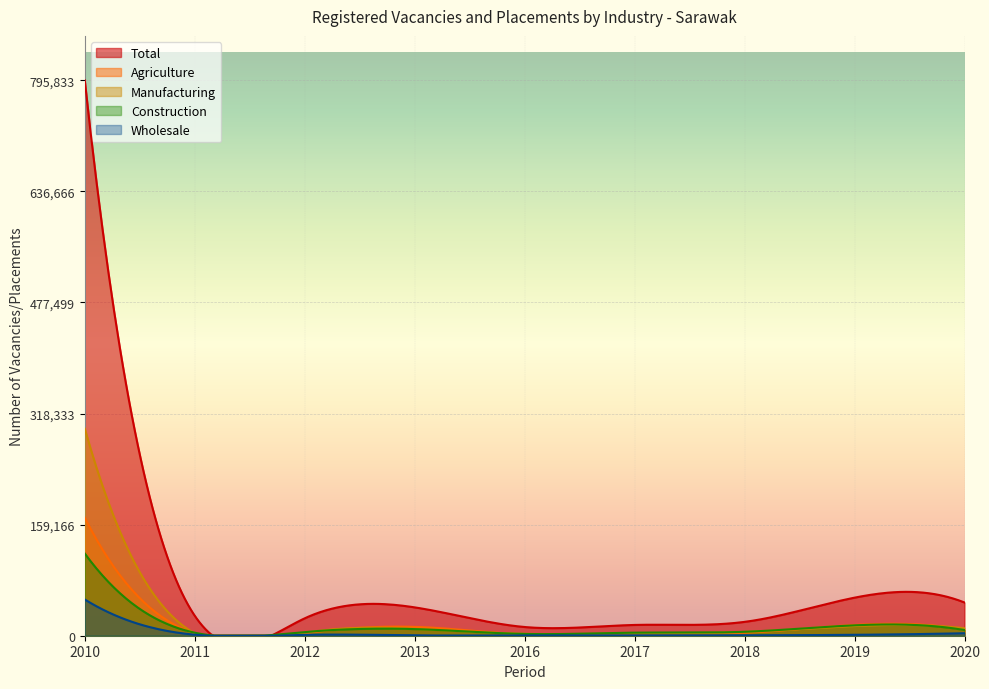

Which series has the widest spread of values?

Total